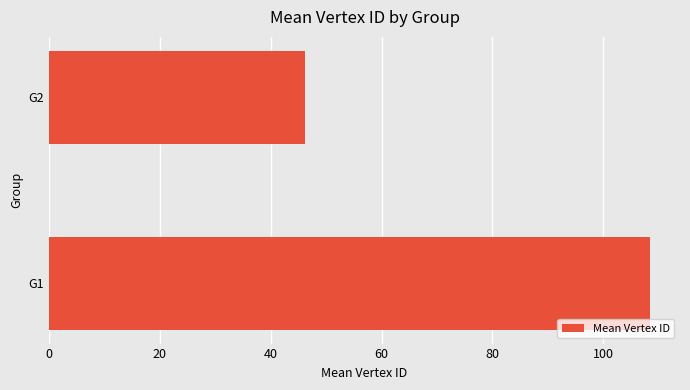

Does the chart contain any negative values?

No